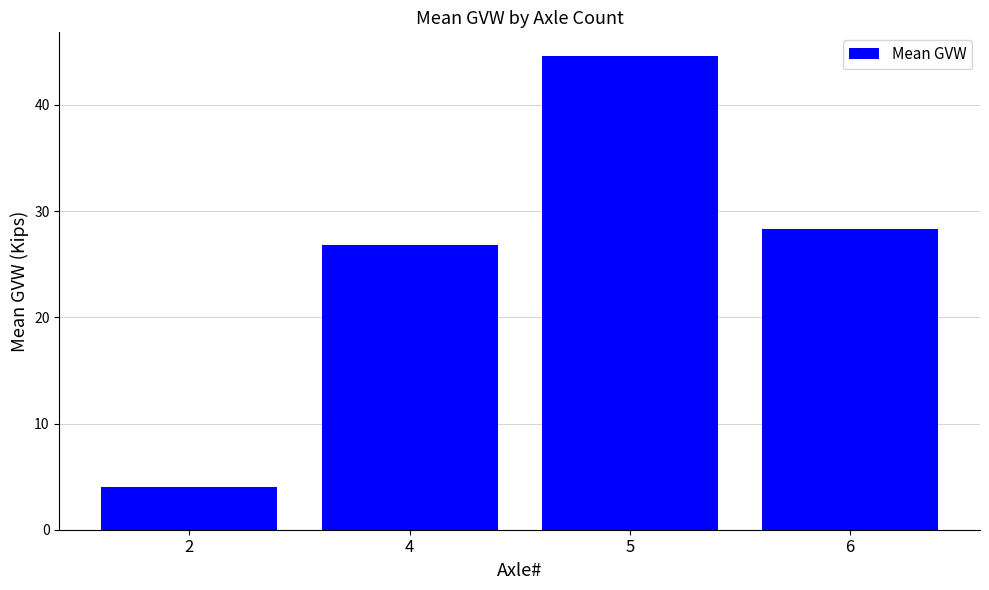

What is the value of the 1st bar from the left?

4.1